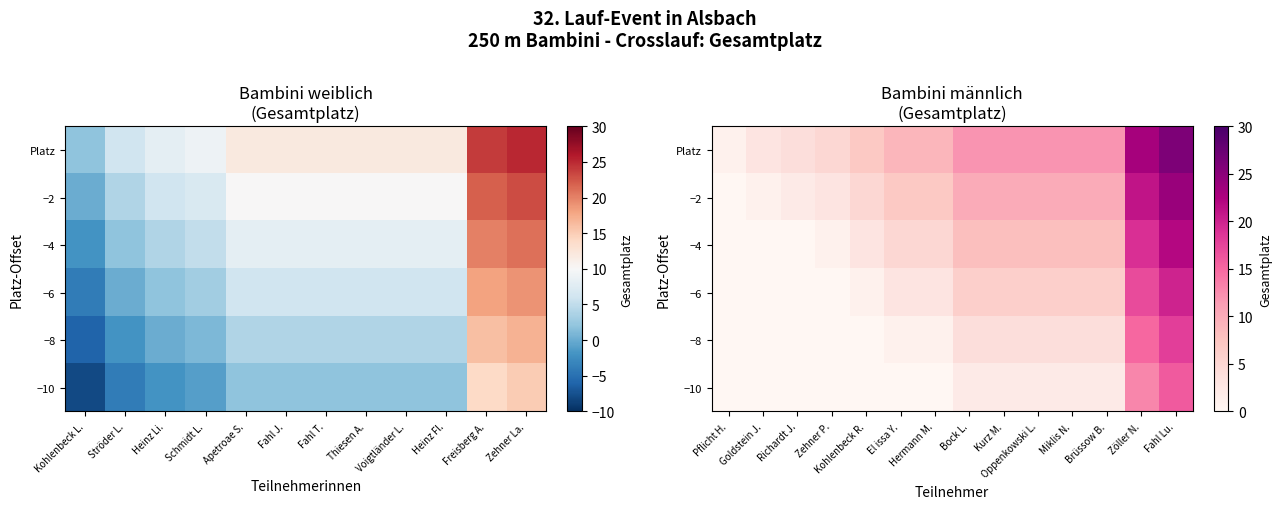

How many data points in −4 are above 8?

2